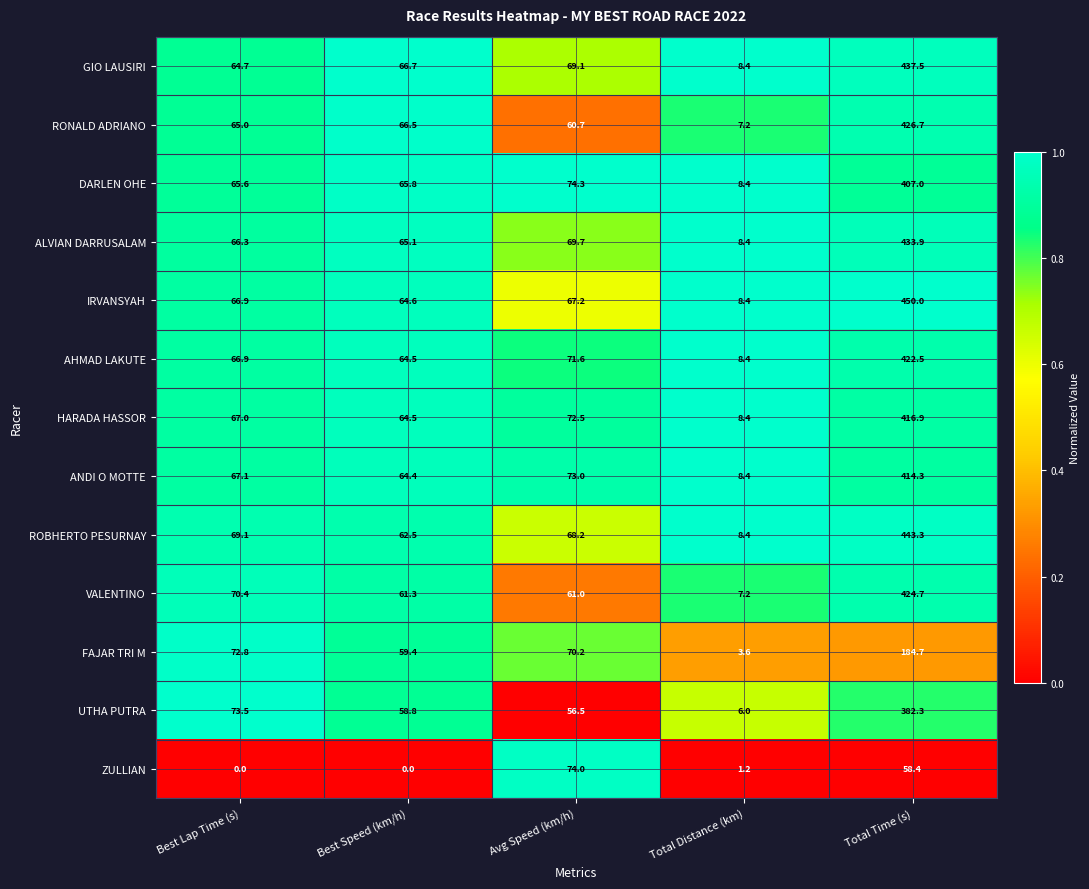

Between Best Lap Time (s) and Avg Speed (km/h), which series saw the biggest shift?

ZULLIAN